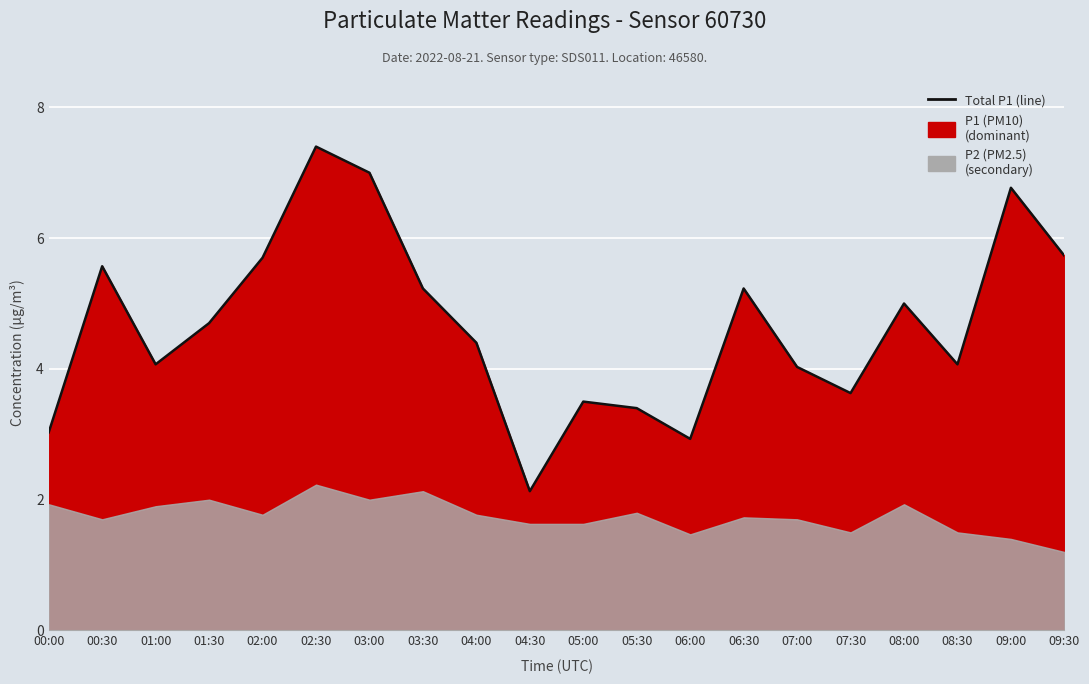

How many interior local peaks (higher than both neighbors) does the data have?

6